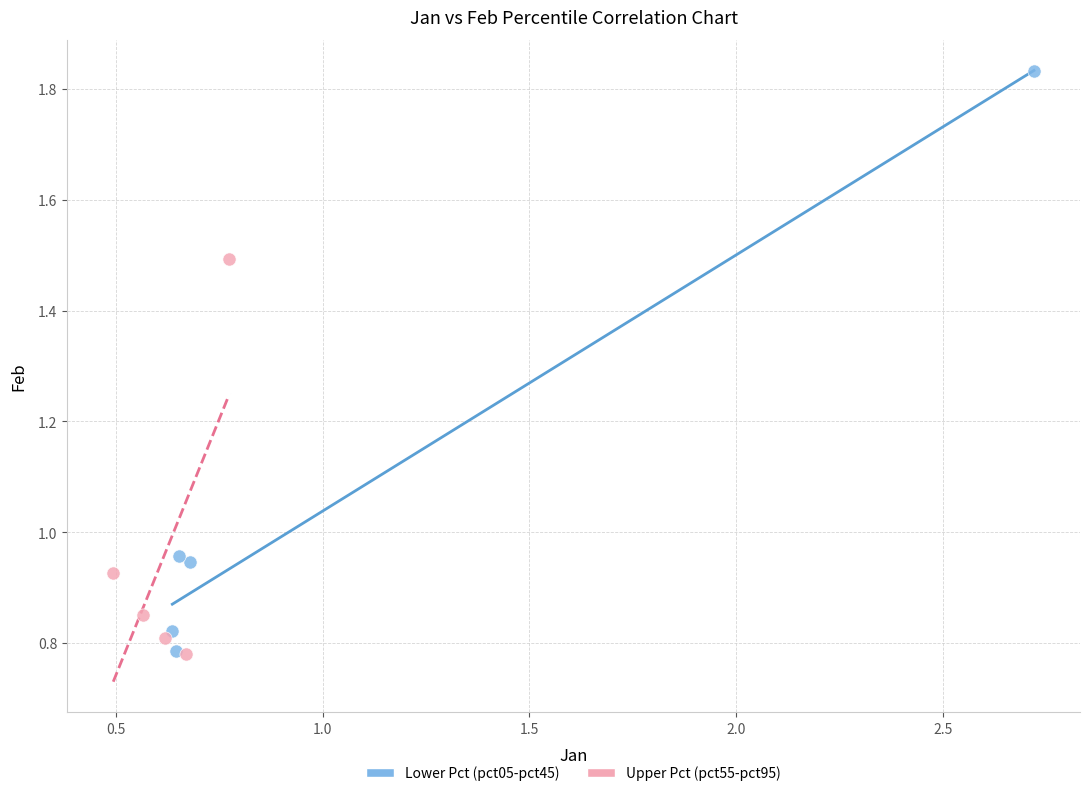

Which series reaches the maximum Y coordinate?

Lower Pct (pct05-pct45)